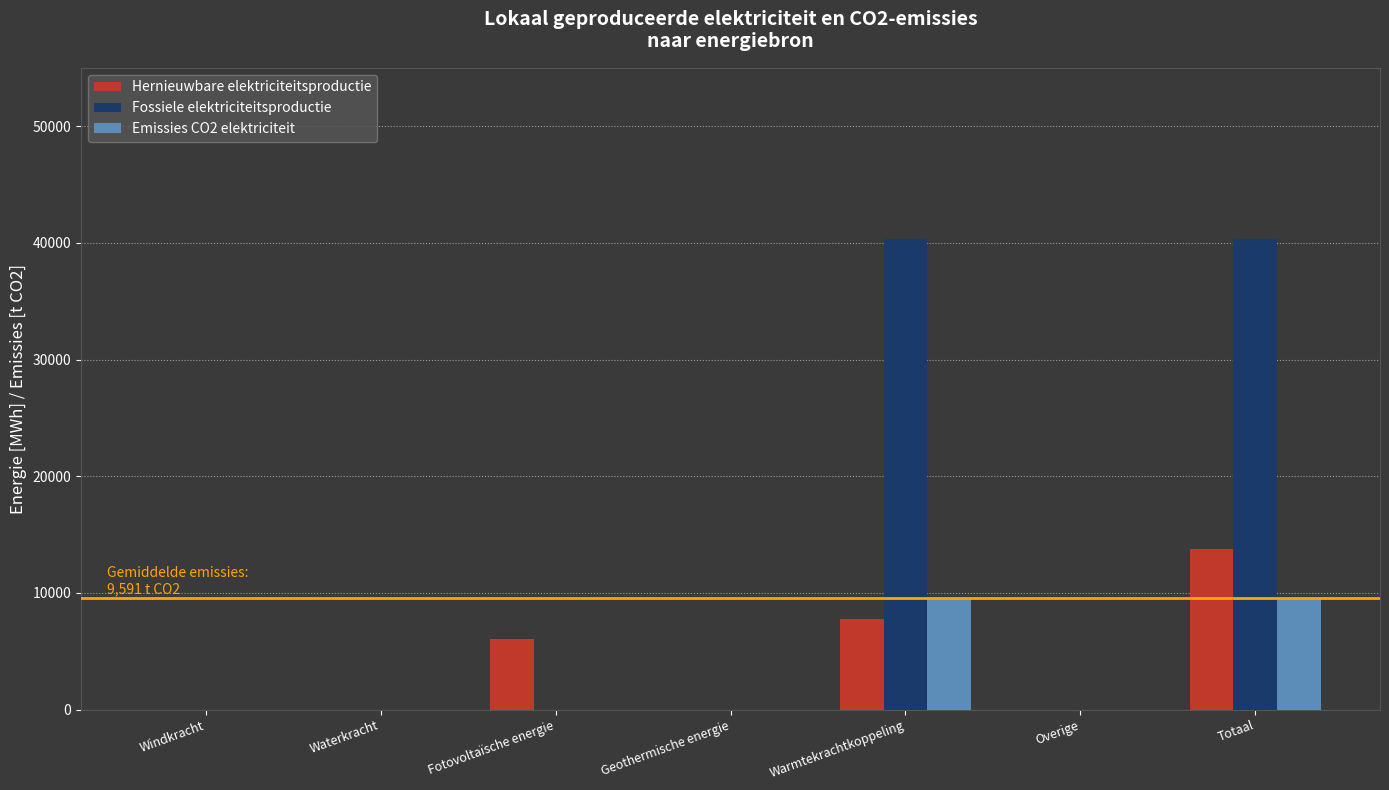

Where is Hernieuwbare elektriciteitsproductie nearest to the value 6895?

Fotovoltaïsche energie